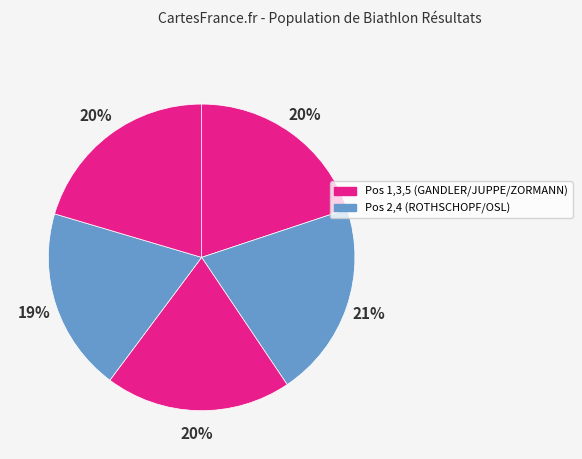

How many segments does this pie chart have?

5